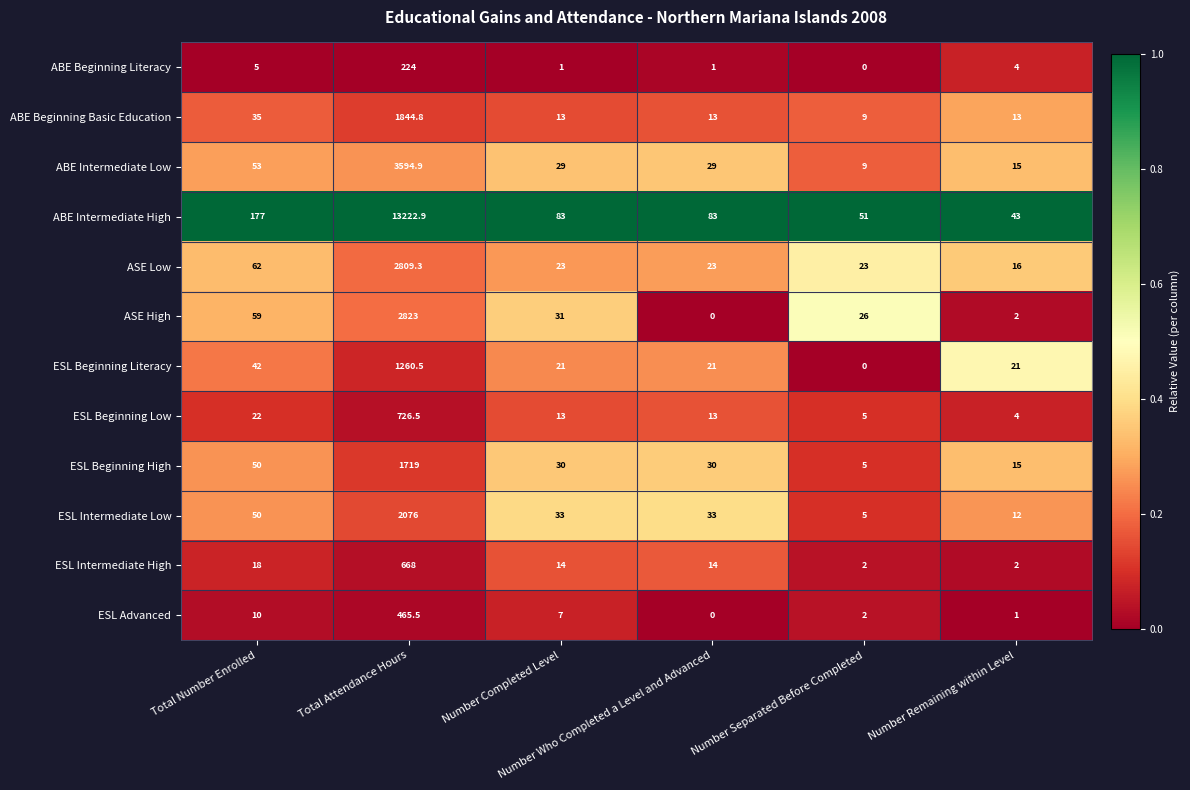

Which series has the largest total across all categories?

ABE Intermediate High